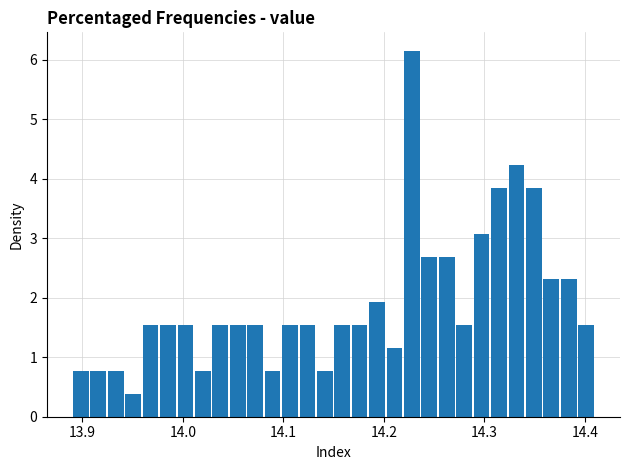

Around what value on the x-axis is the tallest bar? Give the approximate position of its centre, as read against the axis.

14.23